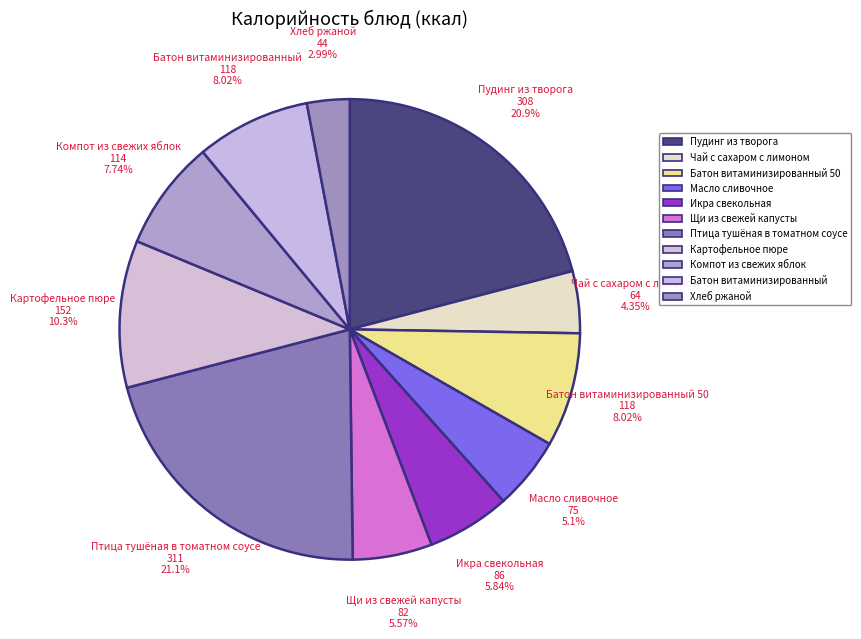

To the nearest percent, what is the difference between the largest and smallest slice percentages?

18%